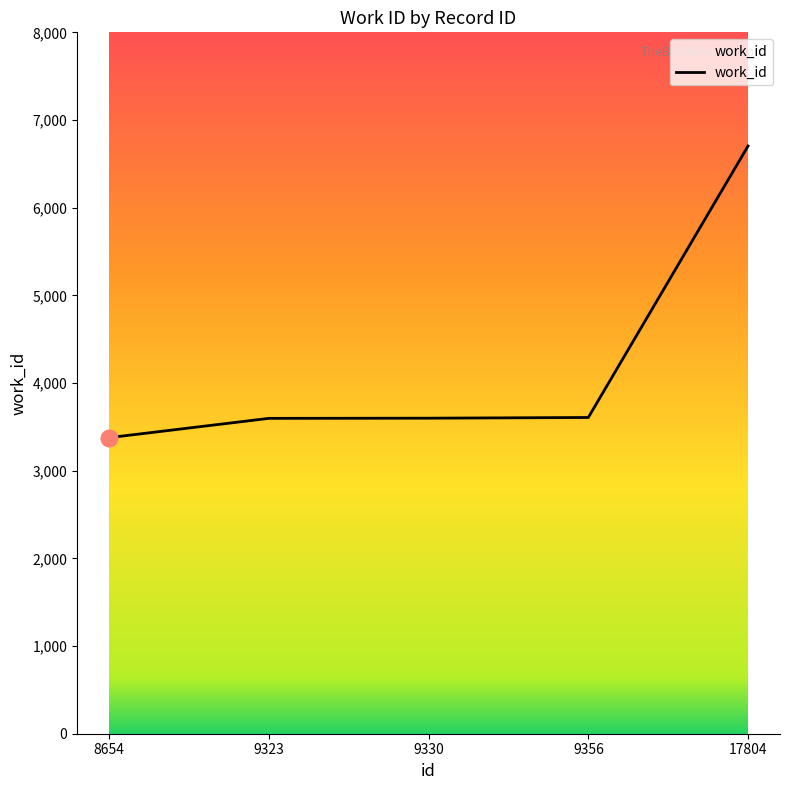

What is the smallest value displayed?

3377